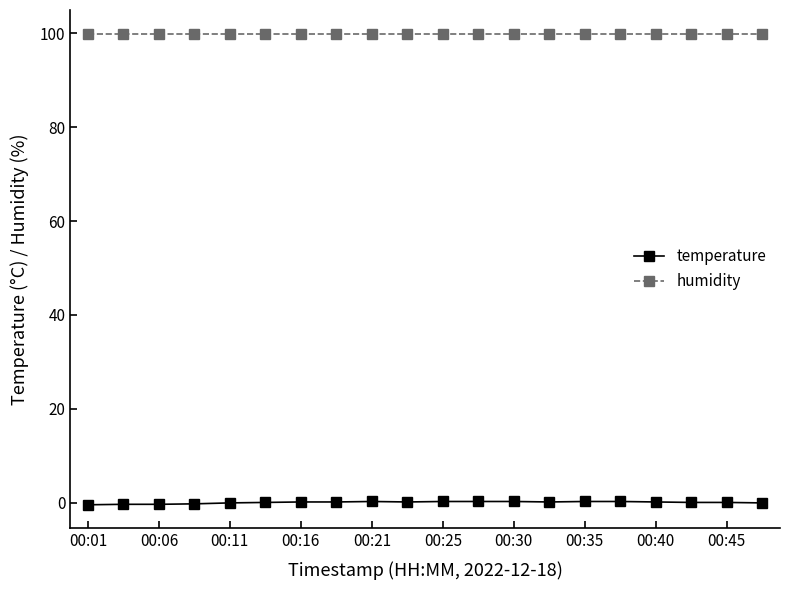

What is the maximum value shown in the chart?

99.9